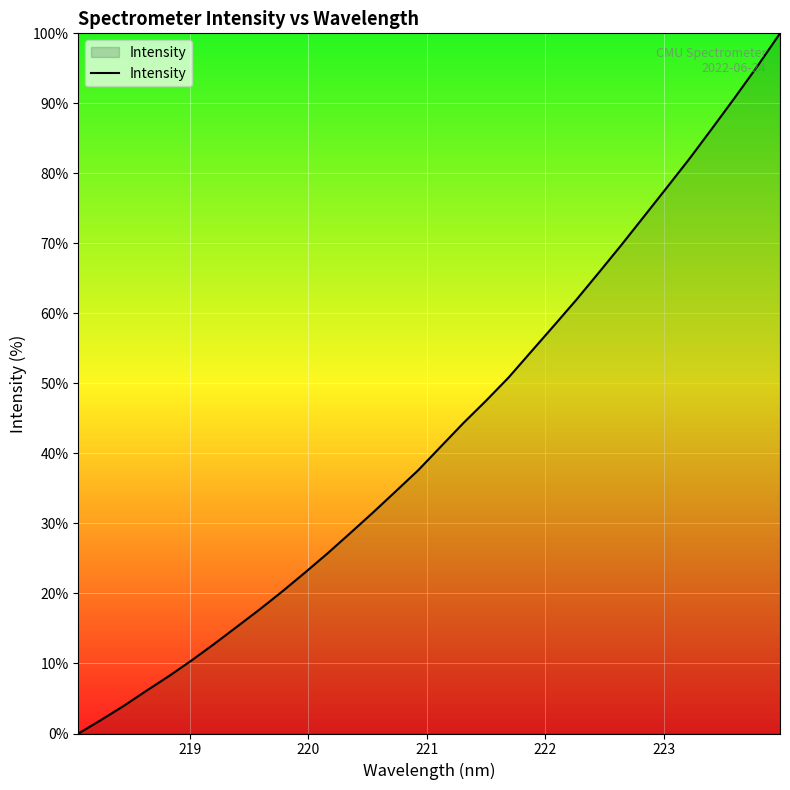

How many categories are shown in the chart?

32